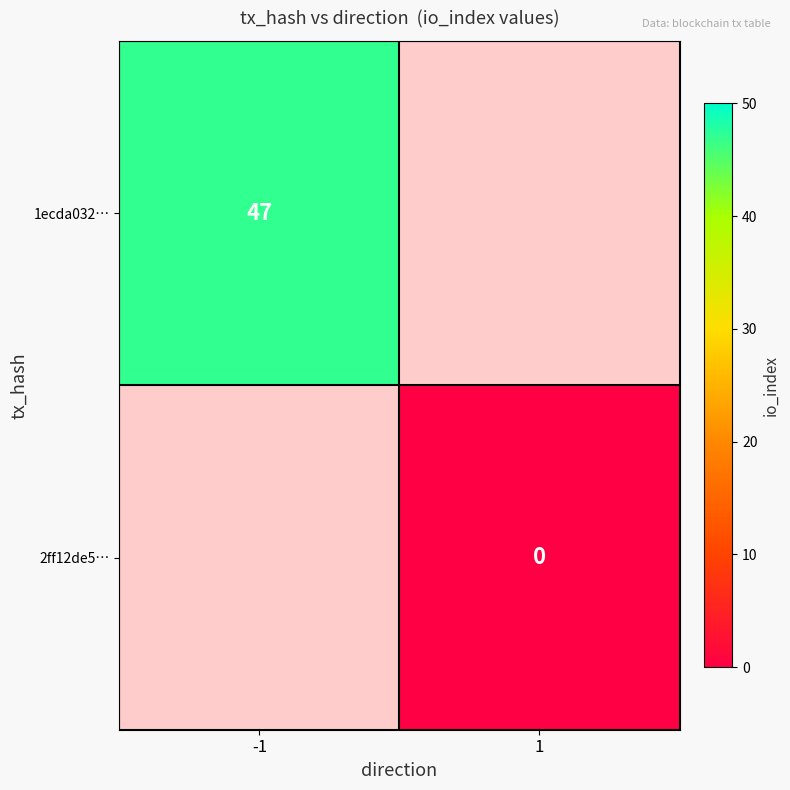

True or false: 1ecda032… has a value of 47 at -1.

True